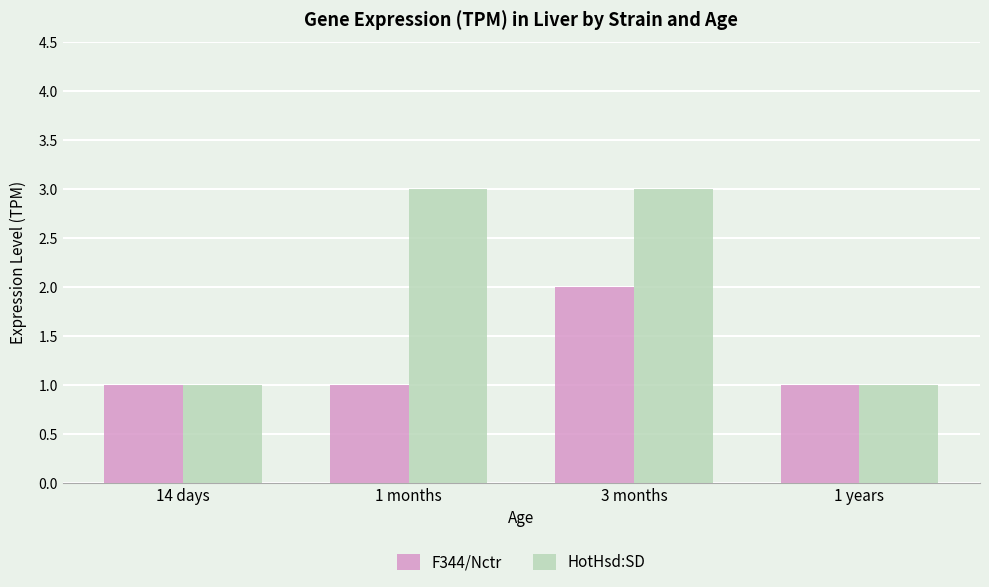

Are the bars grouped side by side (vs. stacked)?

Yes